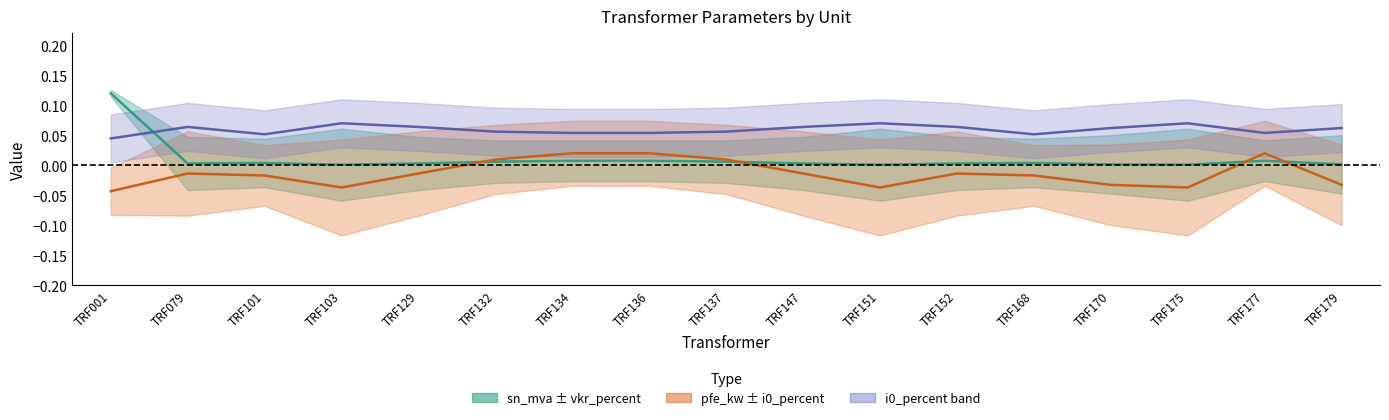

Rank the categories by pfe_kw value from lowest to highest.

TRF001, TRF103, TRF151, TRF175, TRF170, TRF179, TRF101, TRF168, TRF079, TRF129, TRF147, TRF152, TRF132, TRF137, TRF134, TRF136, TRF177